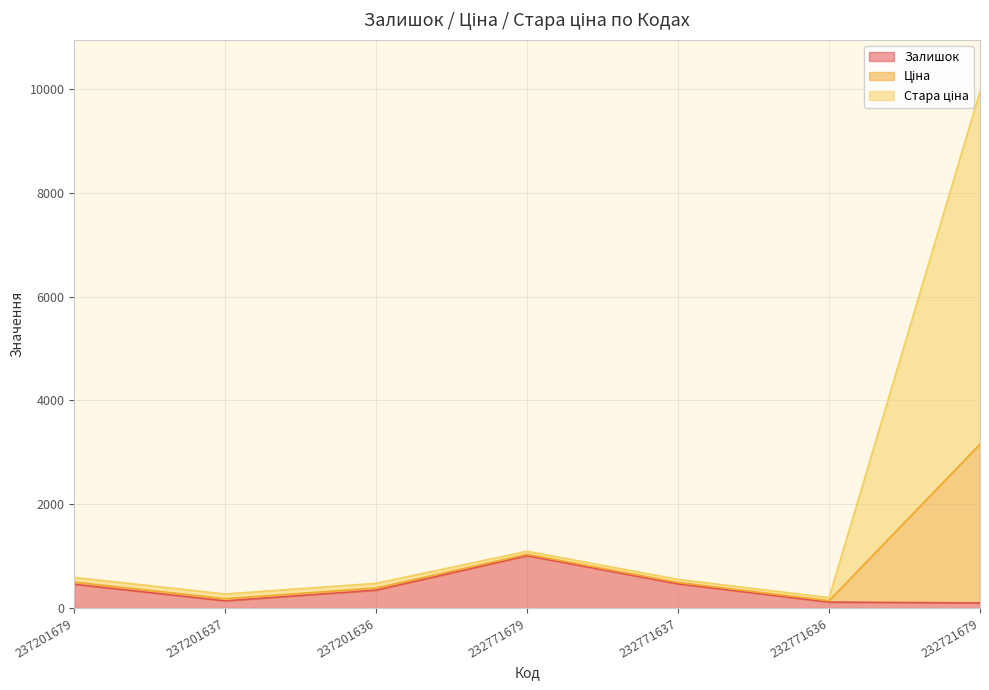

Which category has the lowest value across all series?

232721679